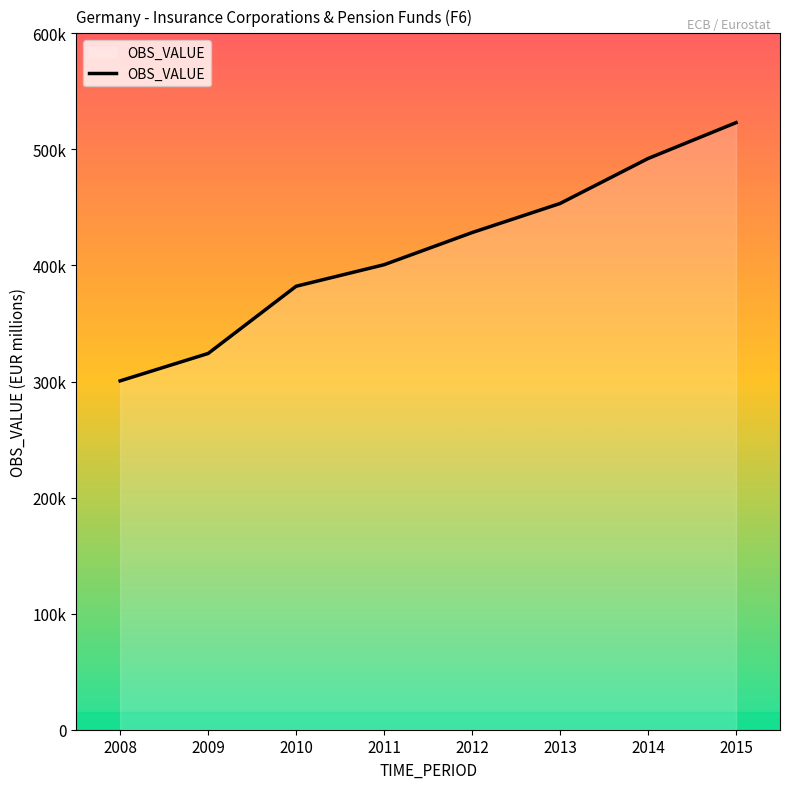

Approximately how many times larger is the value at 2011 compared to 2015?

0.8